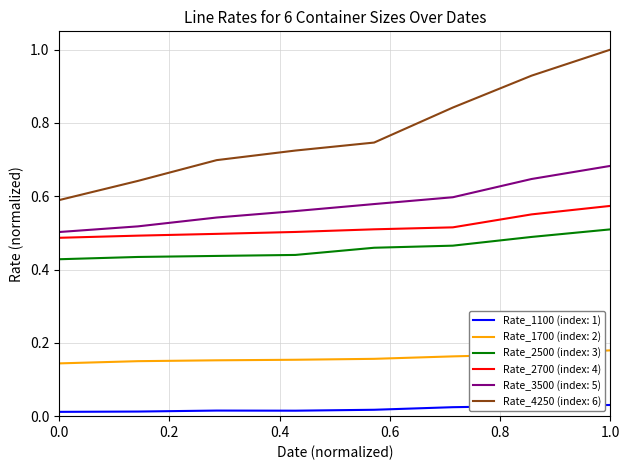

True or false: Rate_1100 (index: 1) and Rate_3500 (index: 5) intersect in this chart.

False